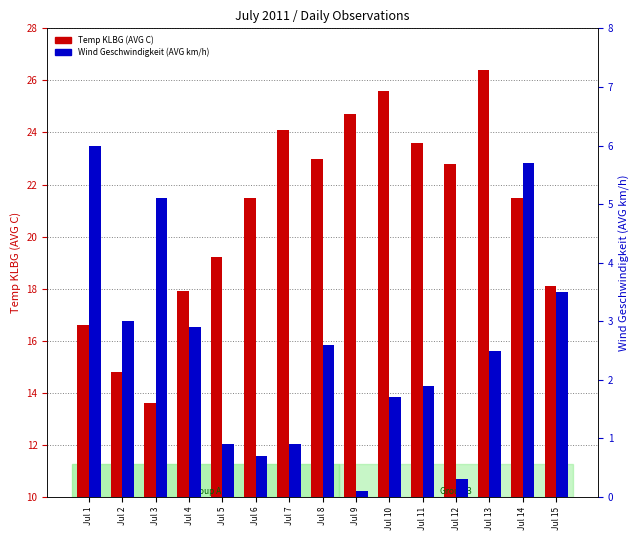

Rank the series at Jul 5 from highest to lowest value.

Temp KLBG (AVG C), Wind Geschwindigkeit (AVG km/h)